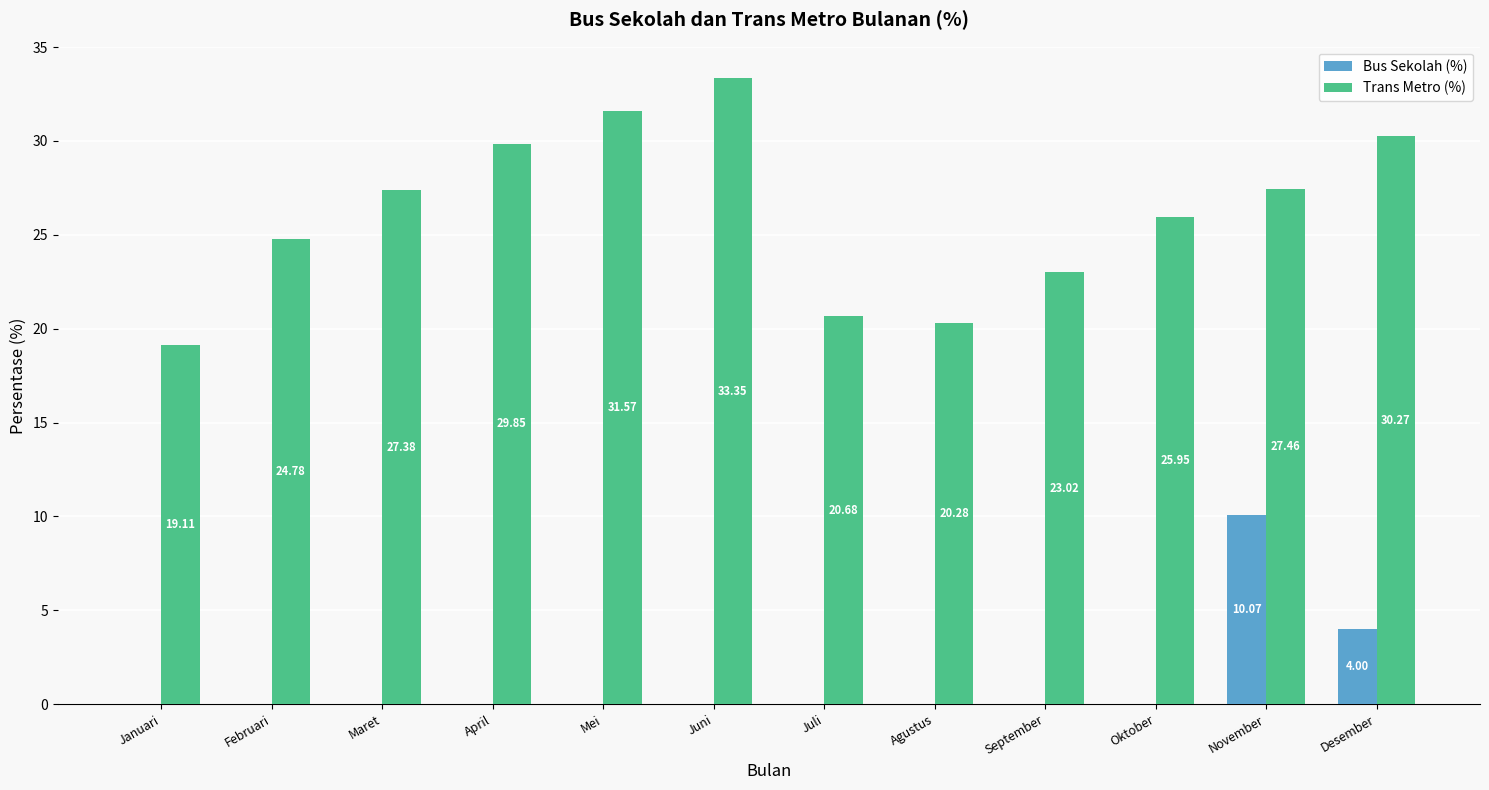

What is the sum of the Trans Metro (%) values at November and Januari?

46.6